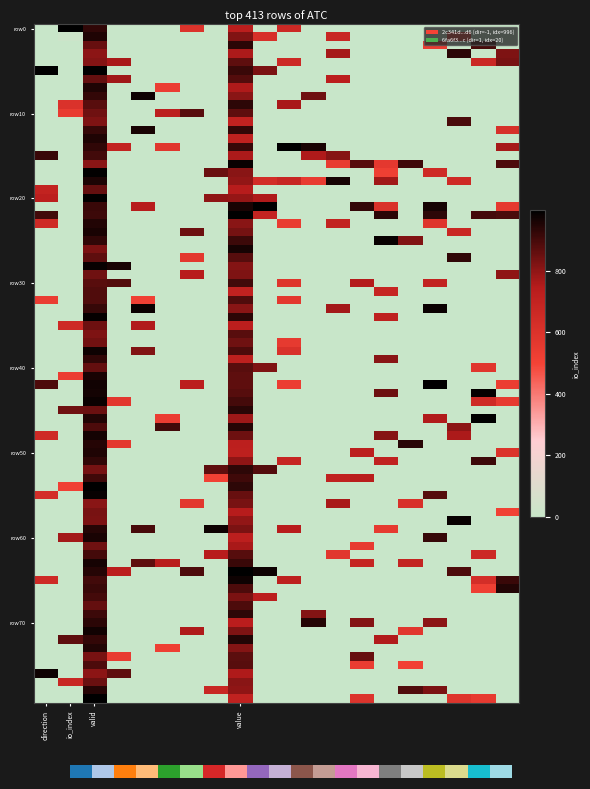

True or false: 2c341d53084c300cafe2ef162e69c315ceca3d6 has a value of 996 at io_index.

True